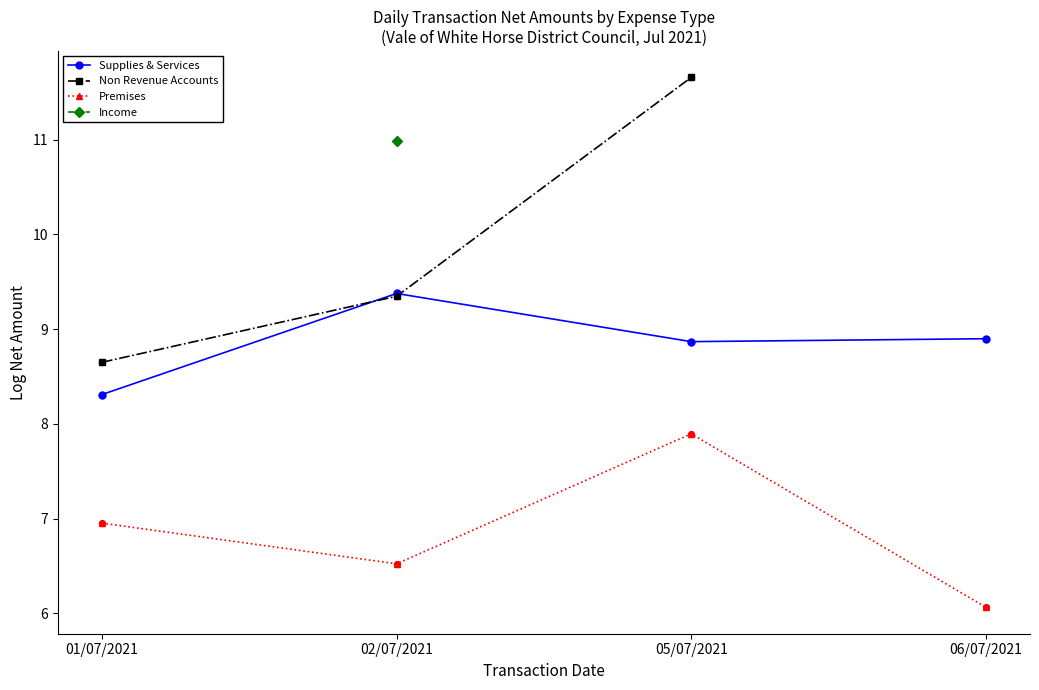

What are all the series names shown in the legend?

Supplies & Services, Non Revenue Accounts, Premises, Income